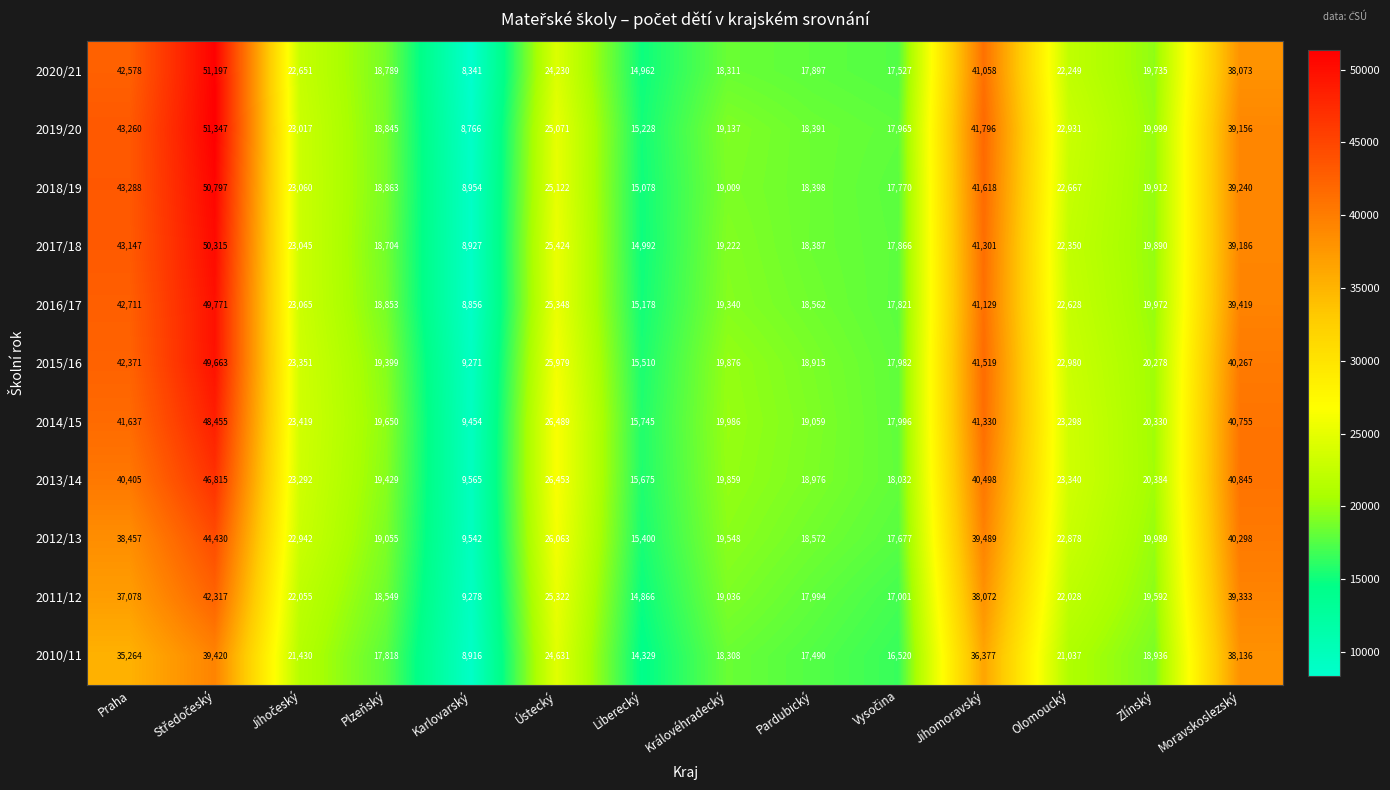

Rank the series by their maximum value, from highest to lowest.

2019/20, 2020/21, 2018/19, 2017/18, 2016/17, 2015/16, 2014/15, 2013/14, 2012/13, 2011/12, 2010/11